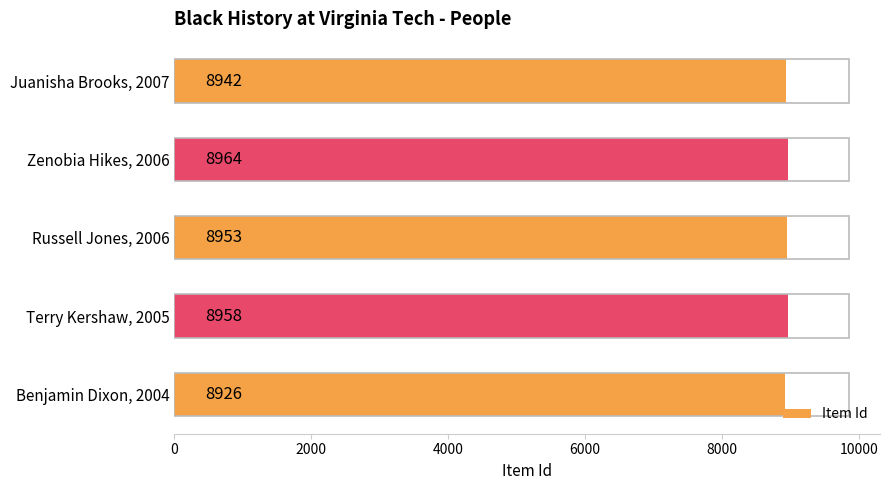

What is the sum of all values?

44743